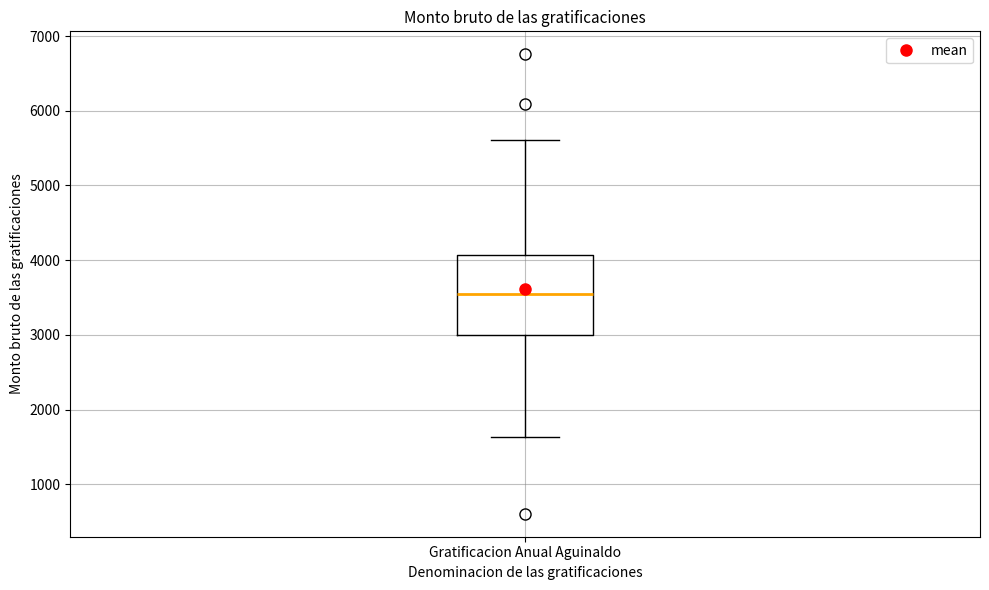

Read this box plot against the y-axis: the position of the median line, the range covered by the box, and the ends of both whiskers. The values are not printed on the chart, so give them approximately, as read against the axis.

median 3500, box 3000 to 4100, whiskers 1600 to 5600